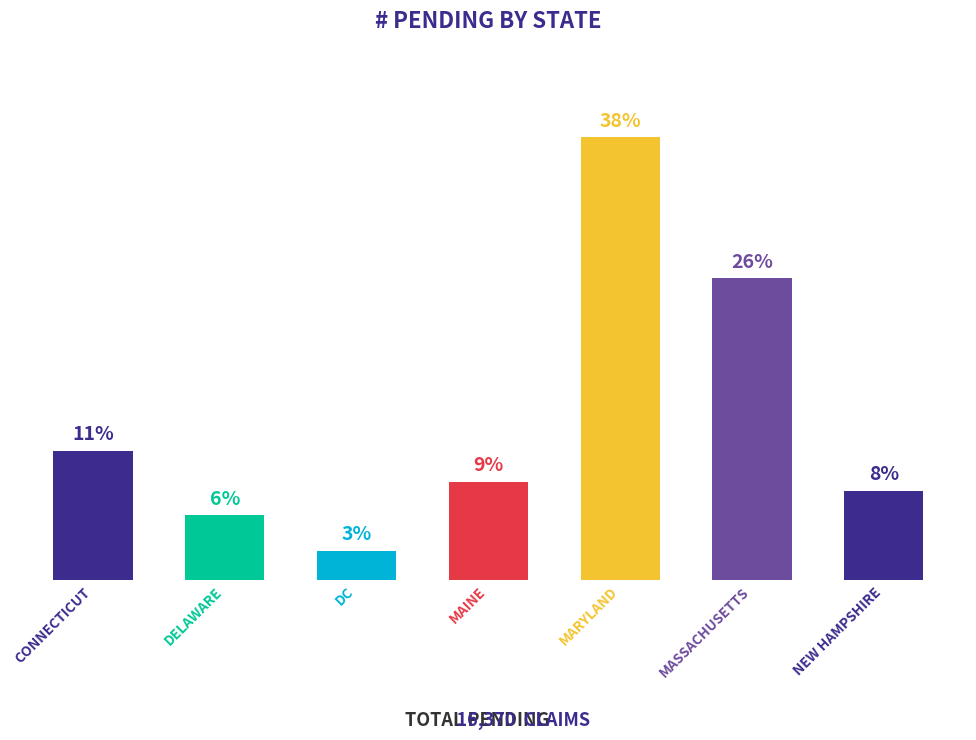

Which label corresponds to the smallest value in the chart?

DC